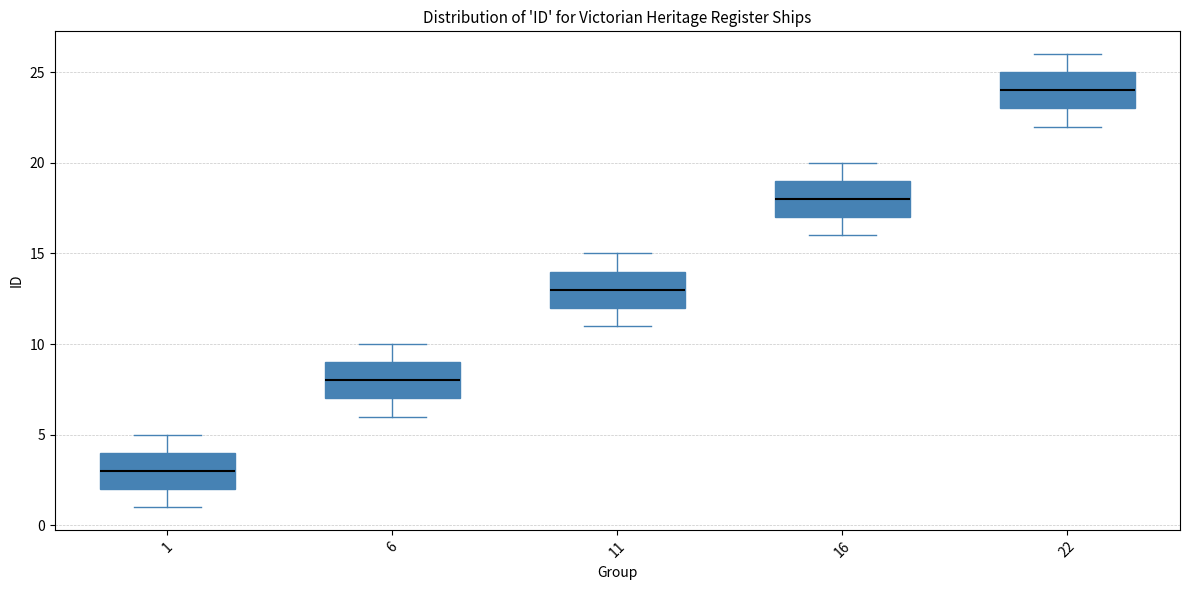

Where does the median line of the box at x = 6 sit on the y-axis? The values are not printed on the chart, so give them approximately, as read against the axis.

8